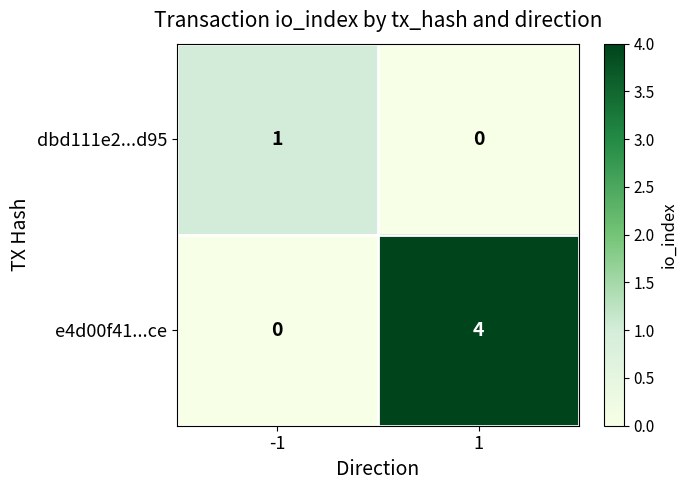

List the series in order of their peak value, lowest first.

dbd111e2...d95, e4d00f41...ce